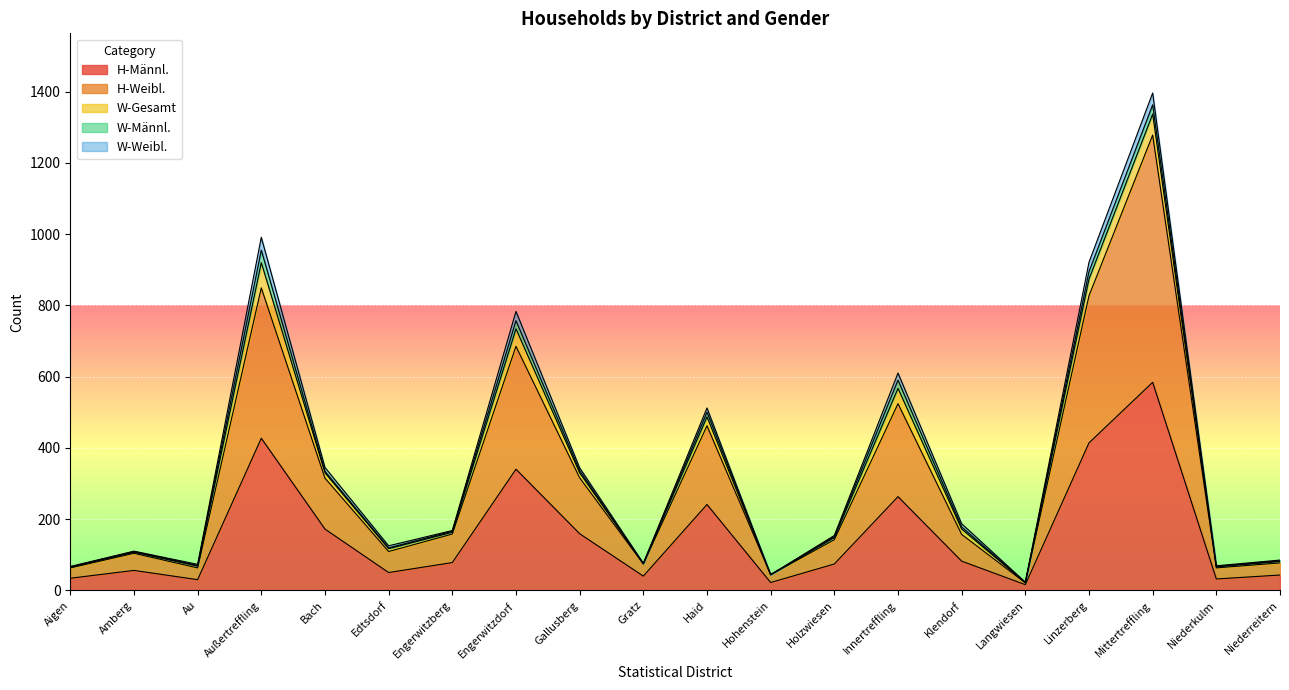

At which label is W-Gesamt closest to 35?

Innertreffling